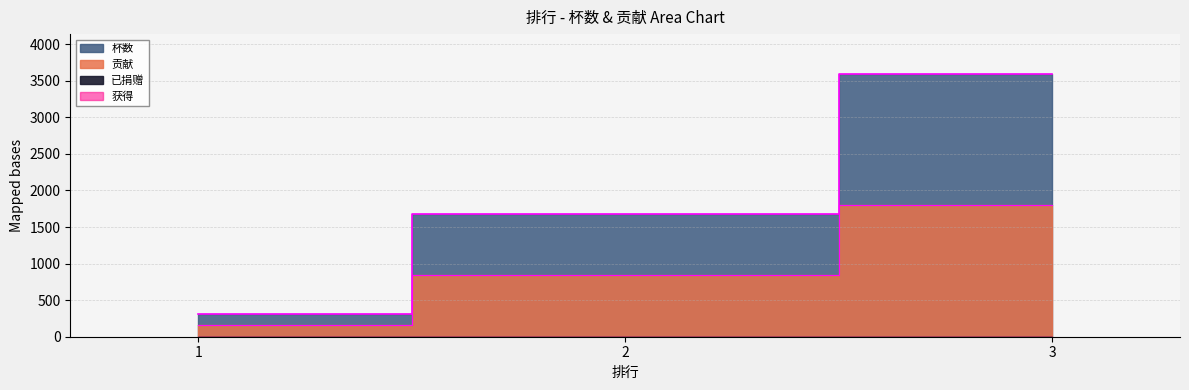

Count the 杯数 values in the range 308 to 3599.

3